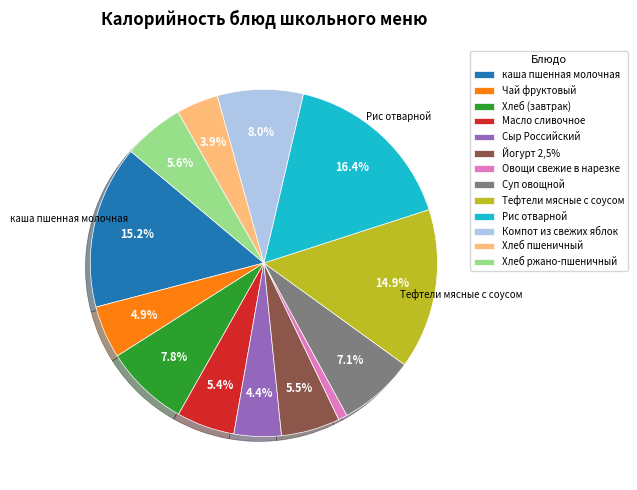

To the nearest percent, what is the combined percentage of Масло сливочное and Компот из свежих яблок?

13%